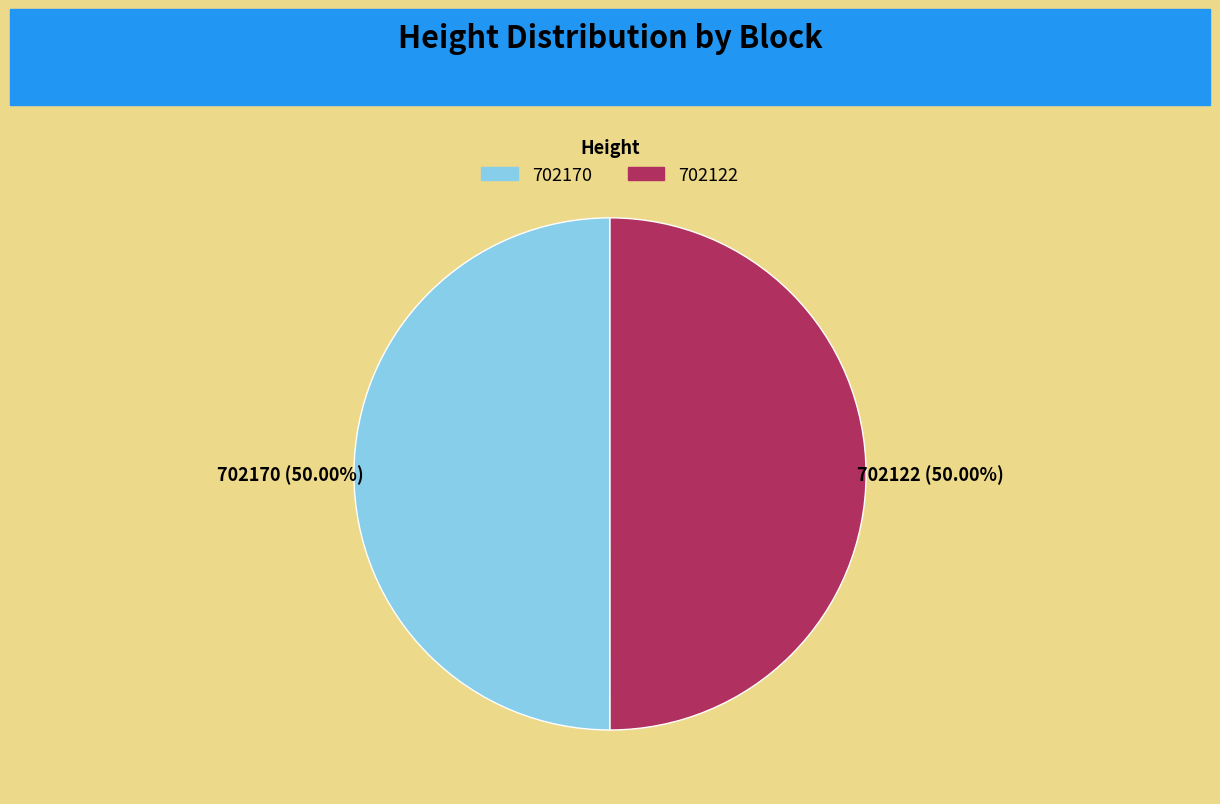

Approximately how many times larger is the value at 702170 compared to 702122?

1.0